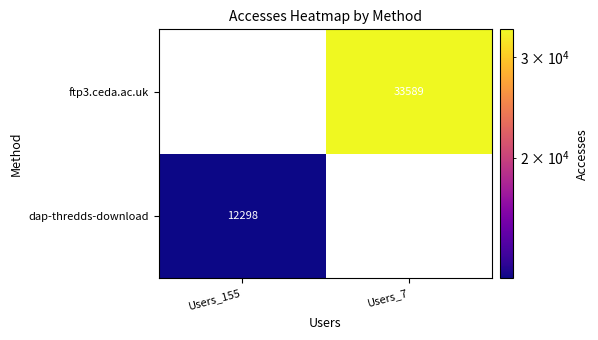

Count the number of categories in the chart.

2